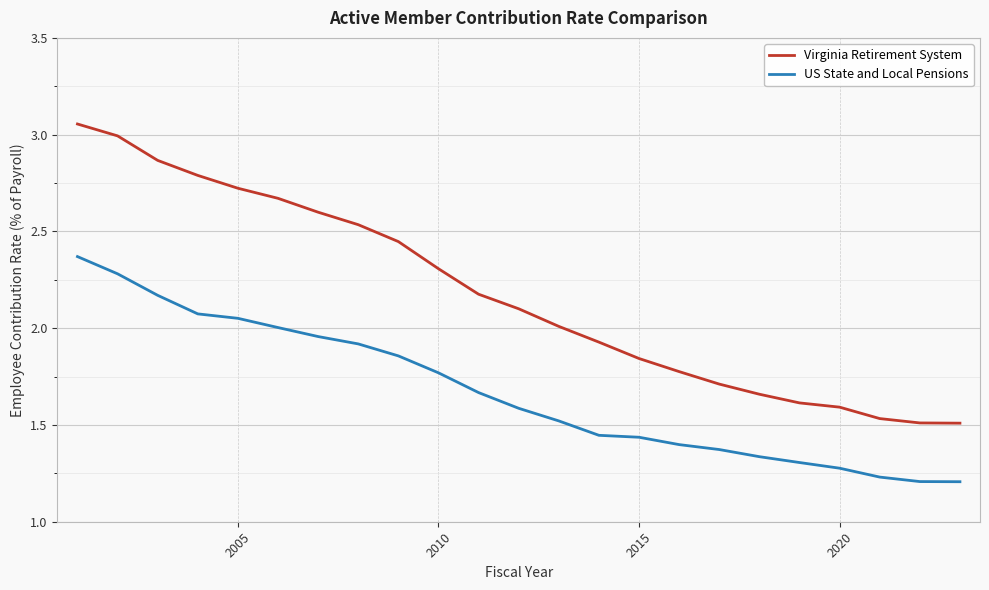

True or false: Virginia Retirement System and US State and Local Pensions intersect in this chart.

False